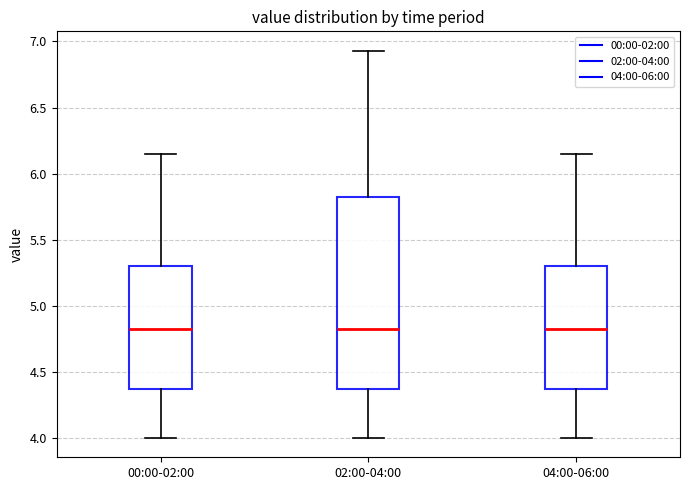

Where does the lower whisker of the box for 02:00-04:00 end on the y-axis? The values are not printed on the chart, so give them approximately, as read against the axis.

4.00